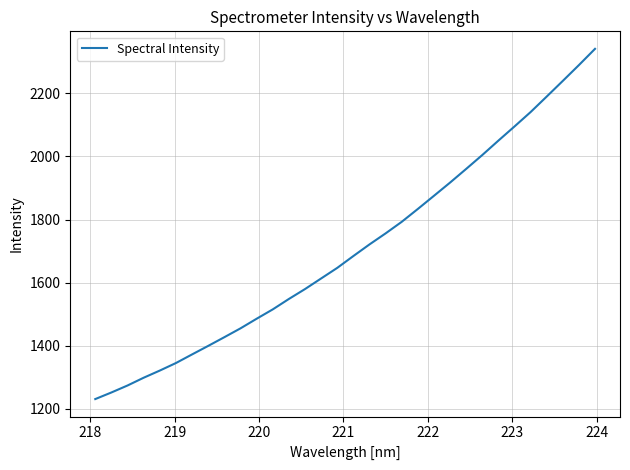

Reading left to right, extract all data points from this chart.

1230.8	1251.7	1273.8	1298.5	1321.2	1345.1	1372.4	1399.4	1427.0	1455.0	1485.4	1515.1	1548.1	1579.5	1613.1	1646.7	1684.2	1721.0	1756.0	1792.7	1833.5	1875.2	1917.1	1960.4	2004.4	2050.1	2095.0	2140.7	2189.8	2239.5	2289.6	2341.1